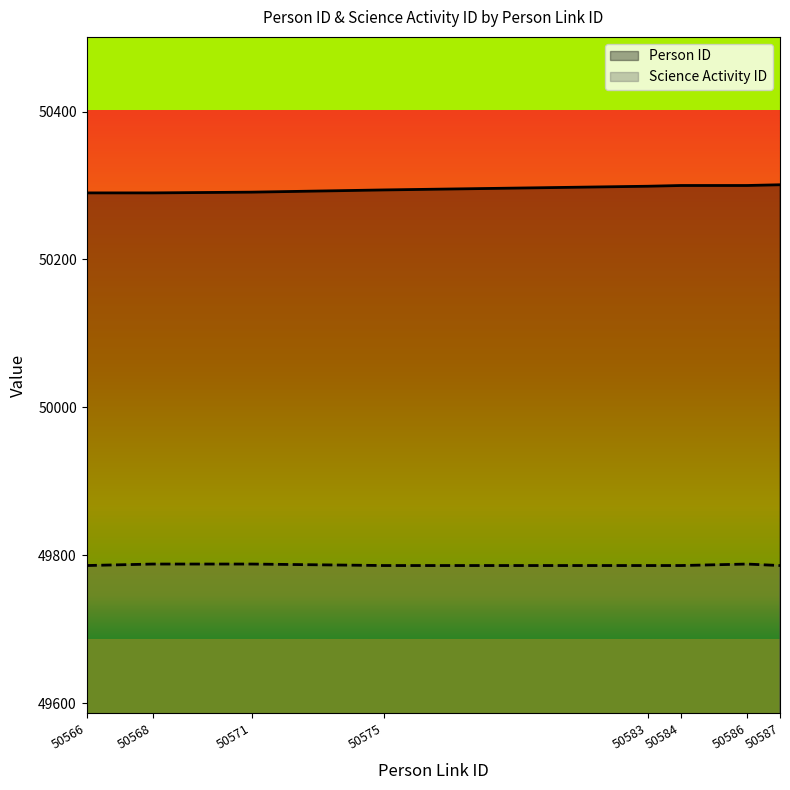

At 50586, list the series in order from smallest to largest.

Science Activity ID, Person ID